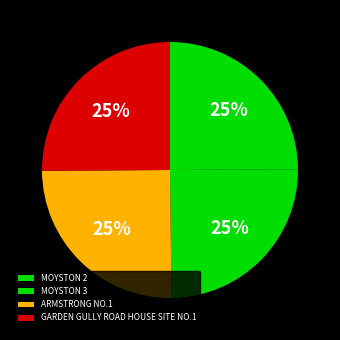

What portion of the pie excludes MOYSTON 3?

75.1%